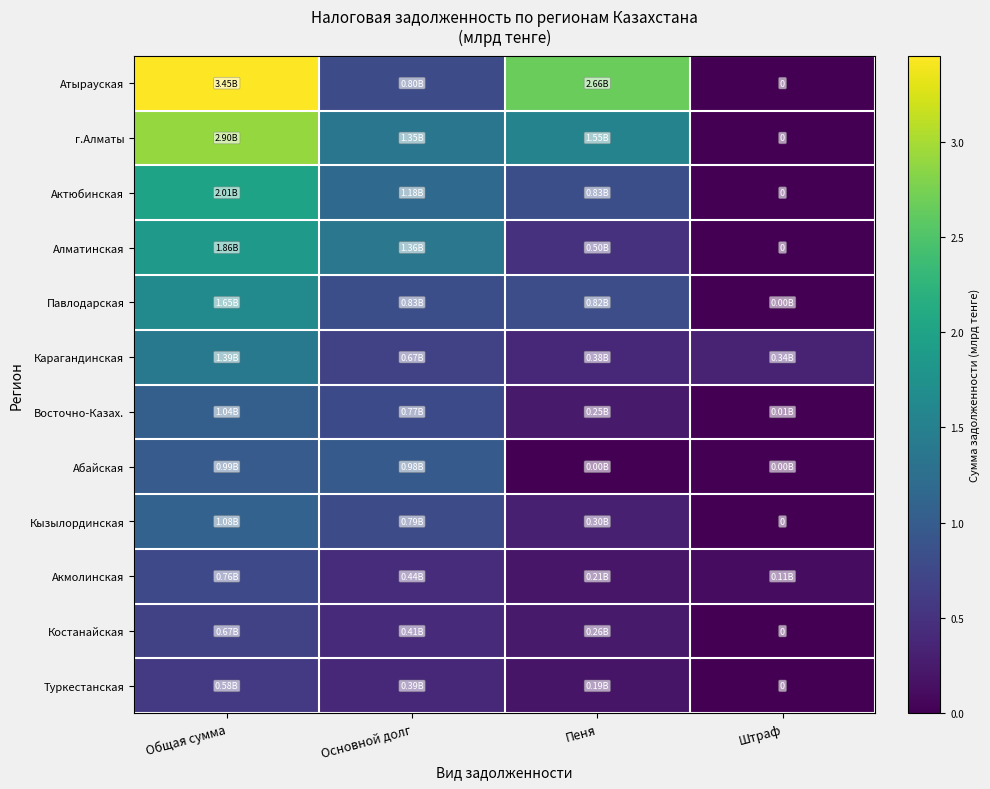

Between Штраф and Пеня, which is larger?

Пеня